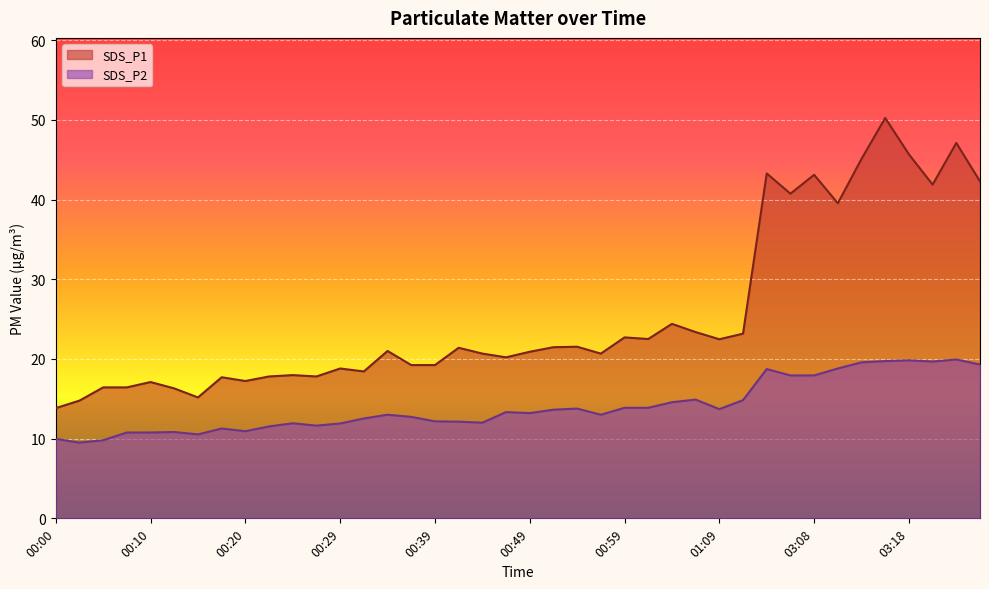

Reading left to right, transcribe all the data shown in this chart.

SDS_P1: 13.8	14.8	16.4	16.4	17.1	16.3	15.2	17.7	17.2	17.8	18.0	17.8	18.8	18.4	21.0	19.2	19.2	21.4	20.7	20.2	20.9	21.5	21.5	20.7	22.7	22.5	24.4	23.4	22.5	23.2	43.3	40.7	43.1	39.5	45.1	50.2	45.7	41.9	47.1	42.3
SDS_P2: 10.0	9.5	9.8	10.8	10.8	10.8	10.5	11.3	10.9	11.5	11.9	11.6	11.9	12.5	13.0	12.7	12.2	12.1	12.0	13.3	13.2	13.6	13.8	13.0	13.9	13.9	14.6	14.9	13.7	14.8	18.7	17.9	17.9	18.8	19.6	19.7	19.8	19.7	19.9	19.3